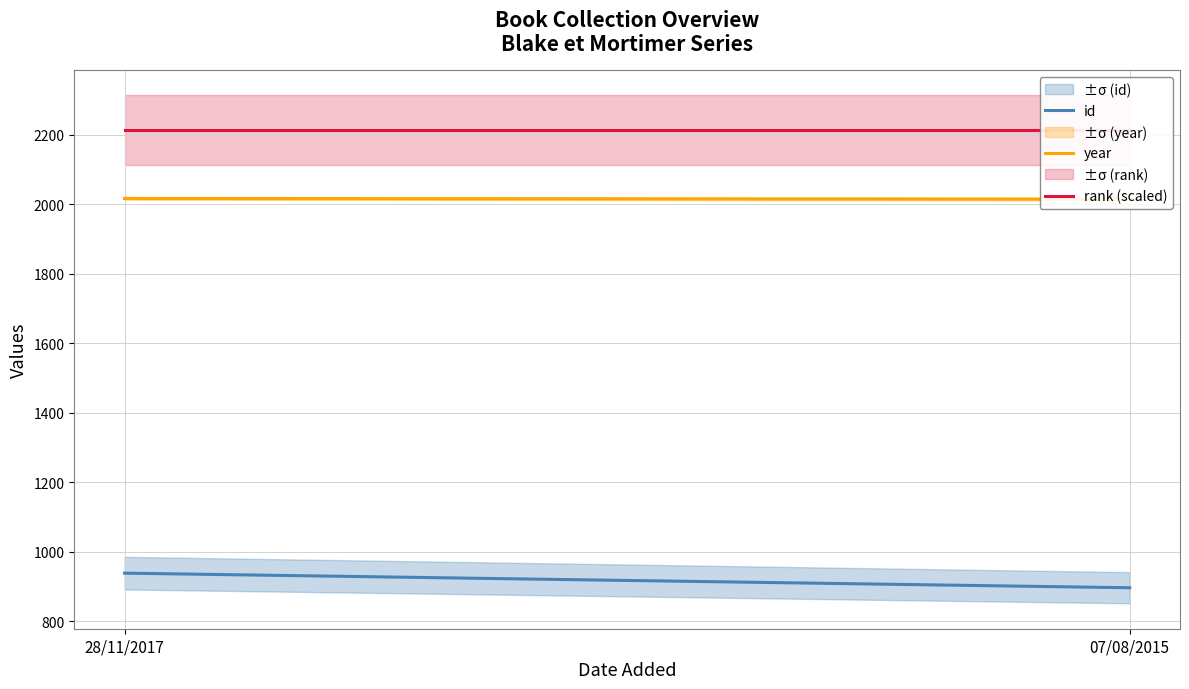

What is the label of the 2nd point from the left?

07/08/2015